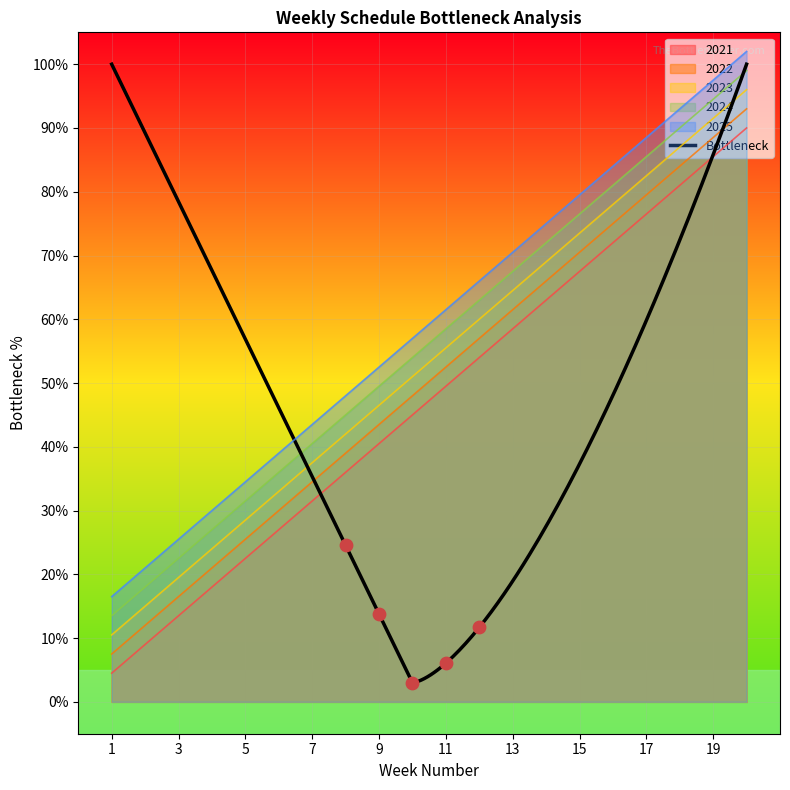

Is the value of 2025 at 3 greater than the value of 2024 at 8?

No